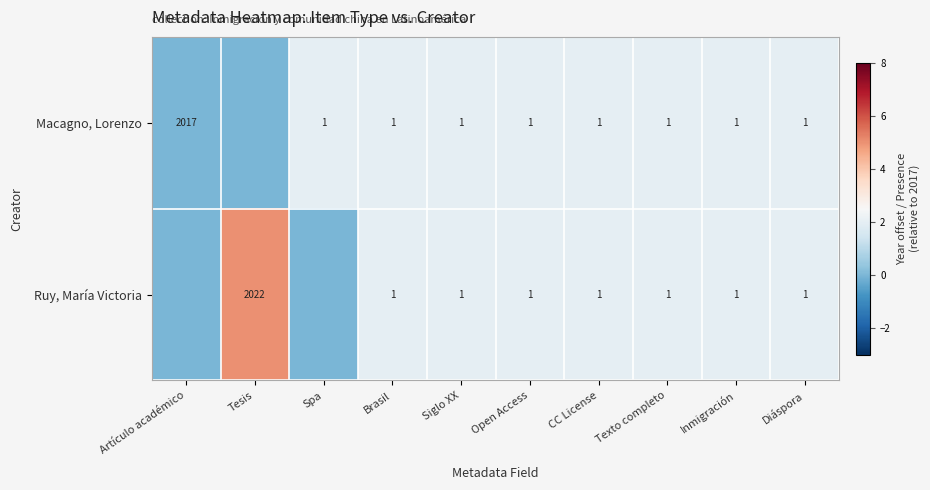

The Macagno, Lorenzo series shows 1 at Diáspora. True or false?

True